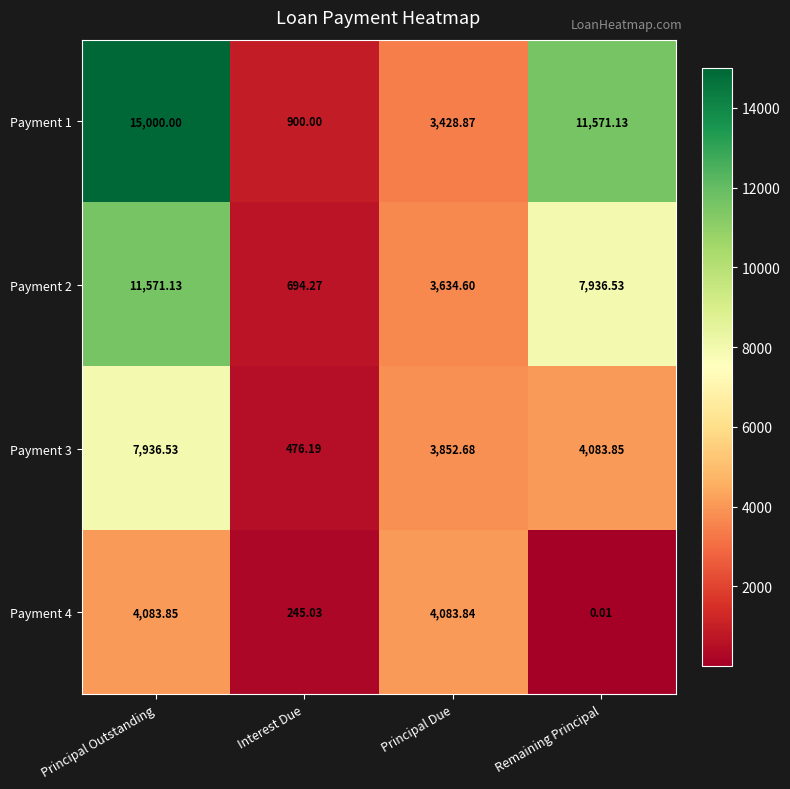

What is the difference between the highest and lowest values at Interest Due?

655.0